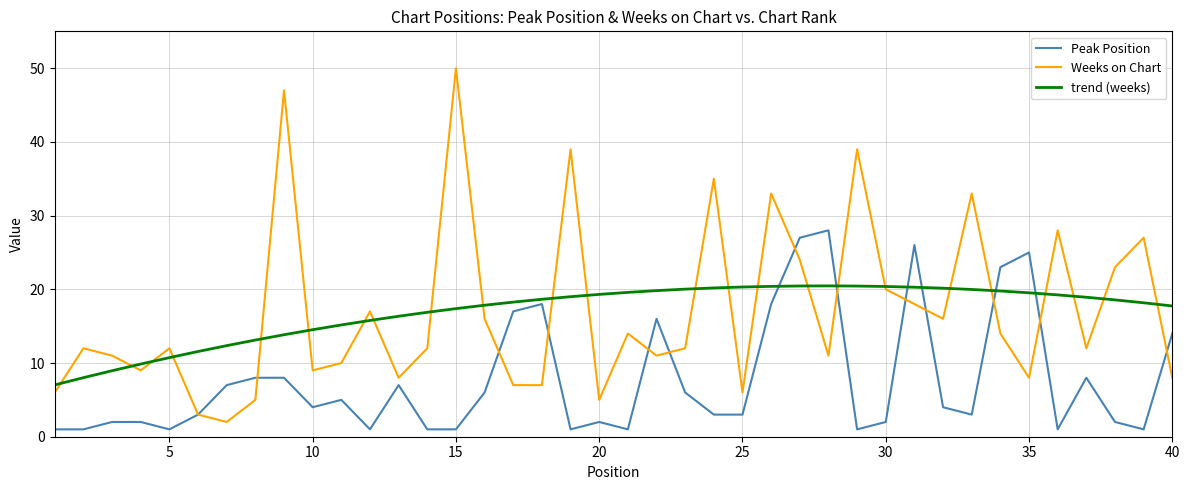

What is the maximum value for trend (weeks)?

20.5